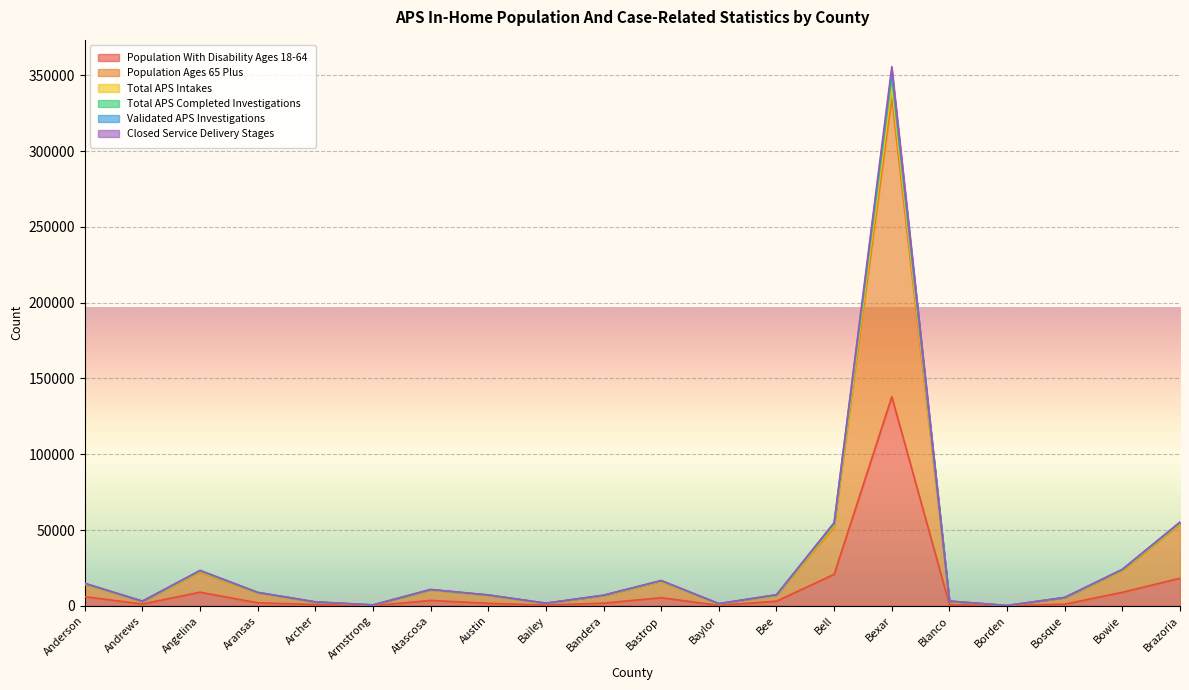

Does the chart display data point markers on the line(s)?

No